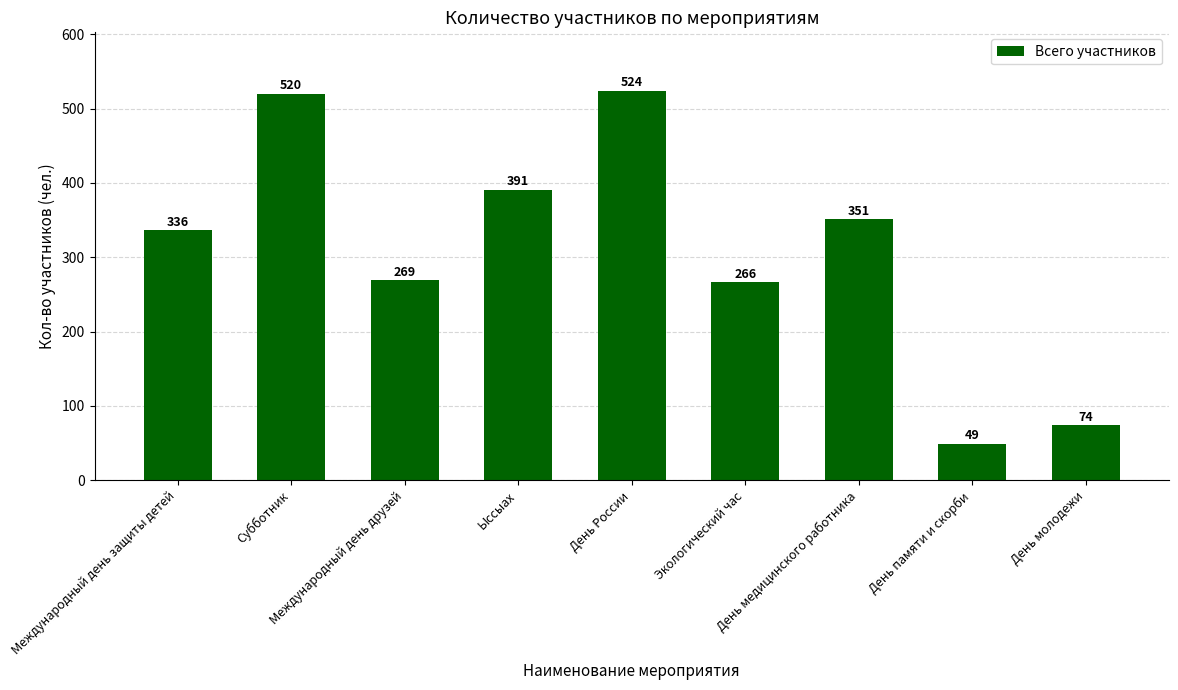

What is the sum of the values at Международный день друзей and День молодежи?

343